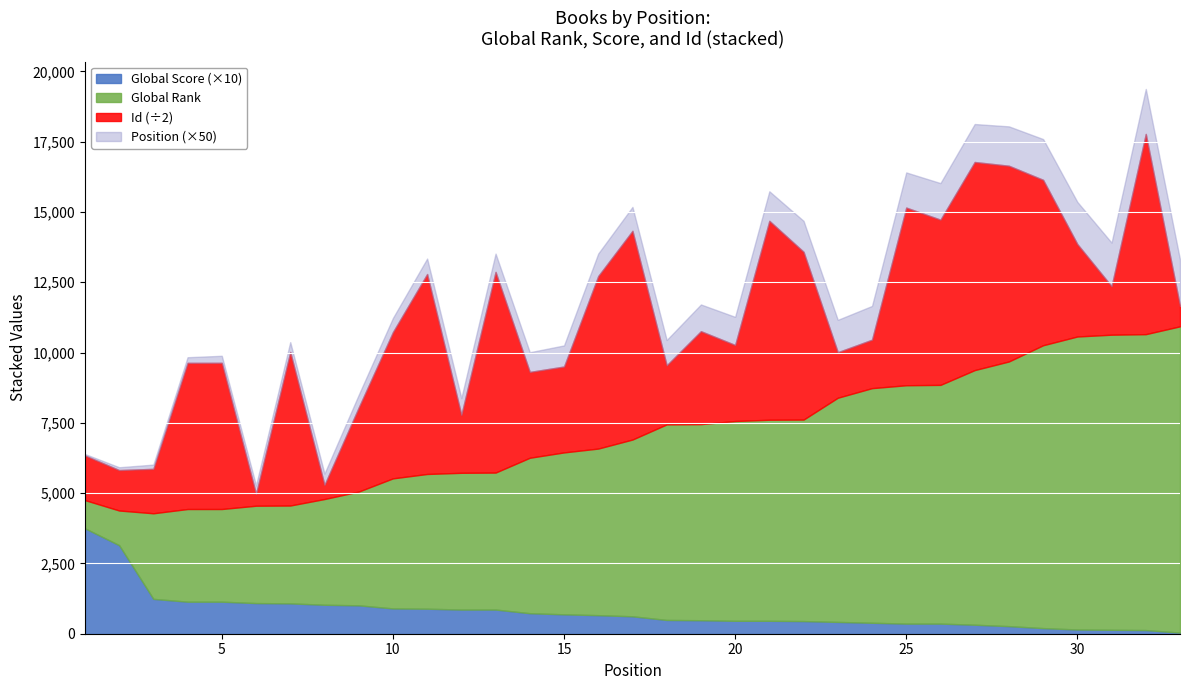

What are all the series names shown in the legend?

Global Score (×10), Global Rank, Id (÷2), Position (×50)